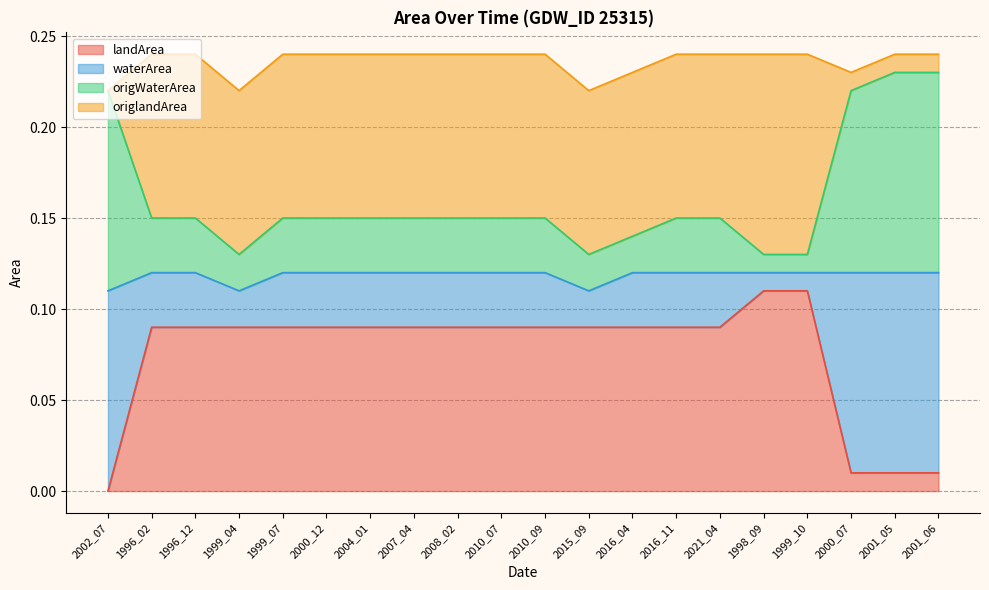

True or false: waterArea has more than 1 interior local peaks.

False